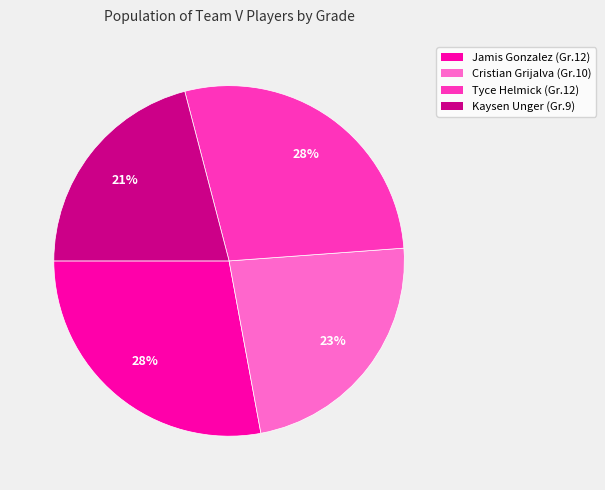

Which category has the smallest portion of the pie?

Kaysen Unger